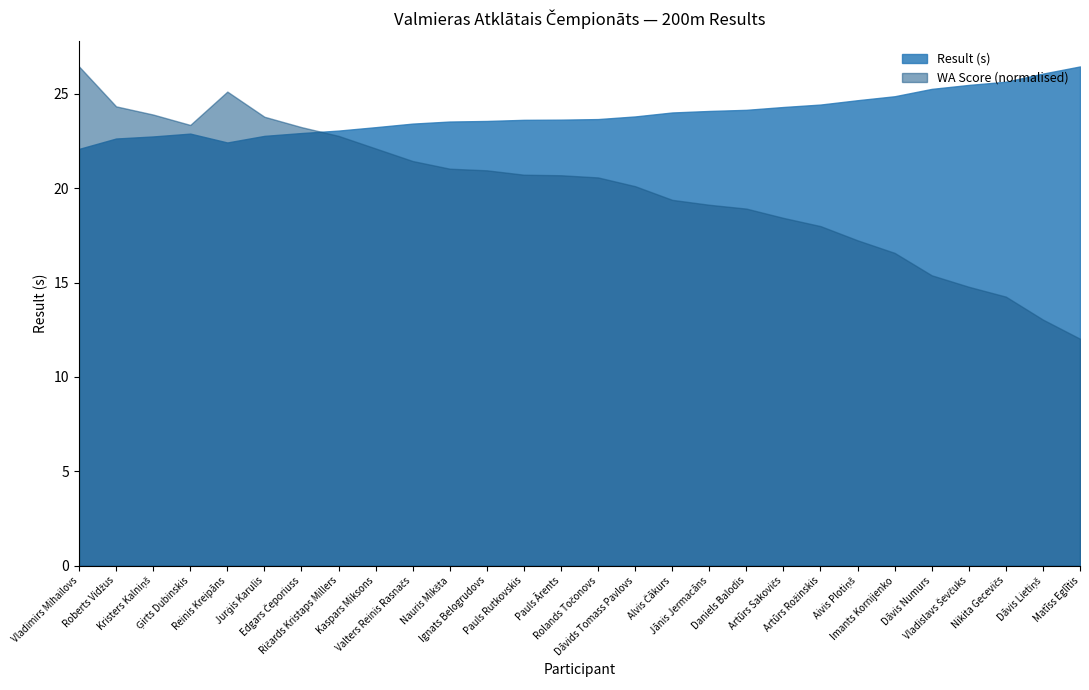

What is the difference between the maximum and minimum values in the Result (s) series?

4.4